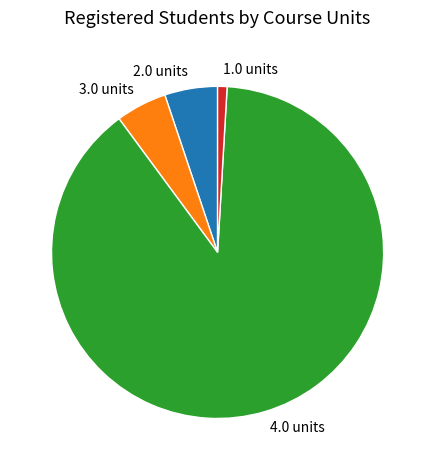

Count the number of slices in the pie.

4